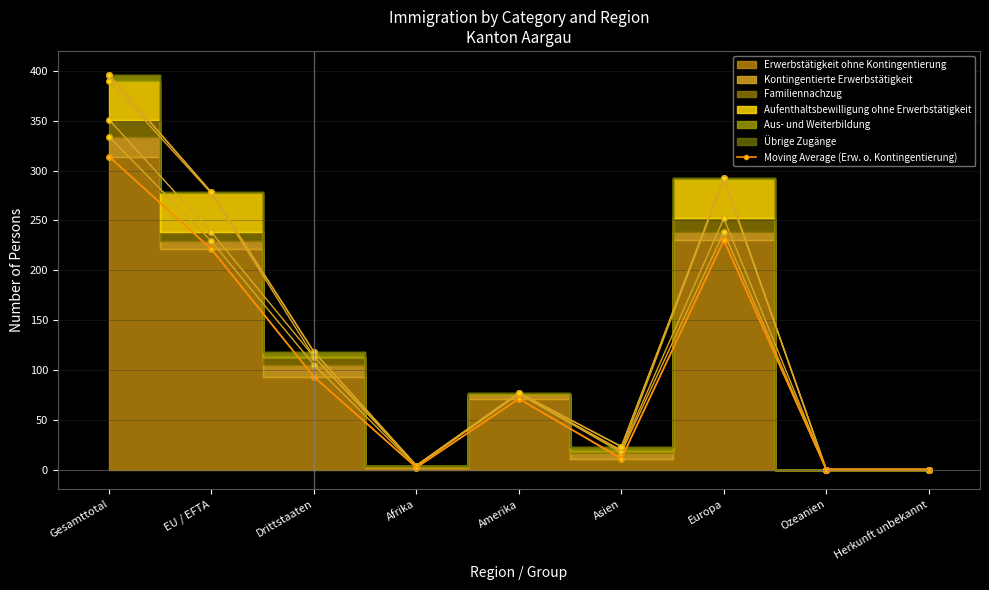

How many positive values are there?

7